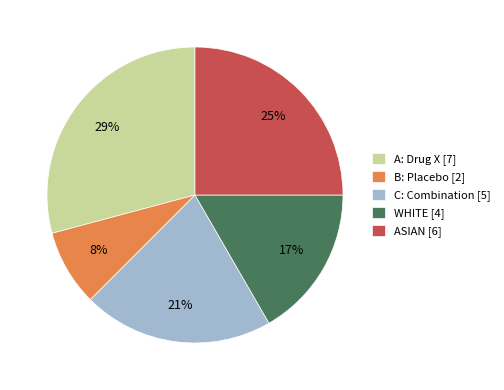

Which category has the biggest portion of the pie?

A: Drug X [7]